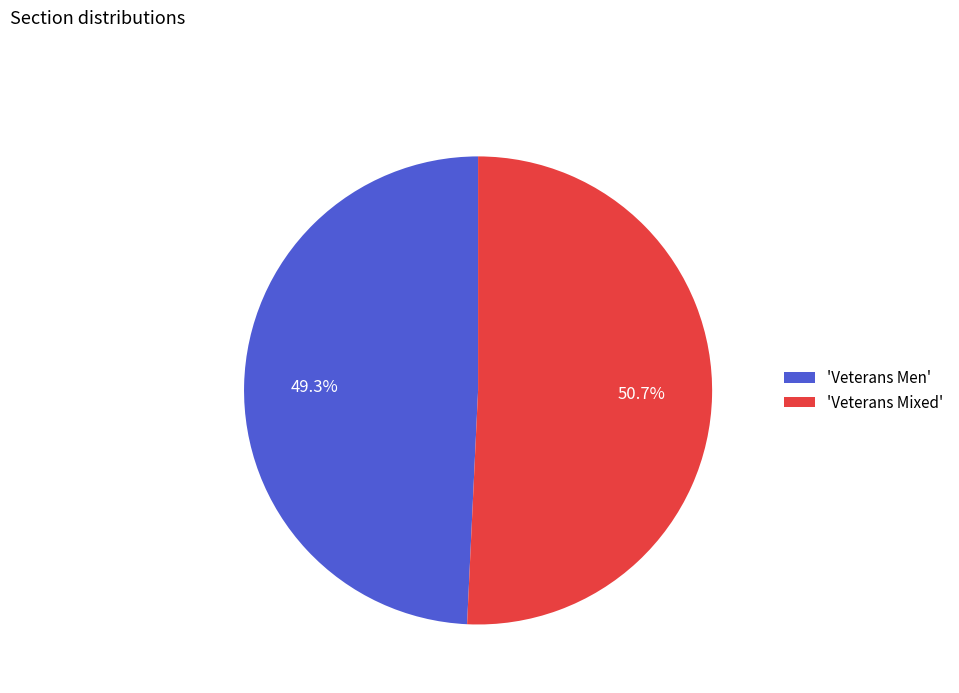

Is the sum of 'Veterans Men' and 'Veterans Mixed' greater than half?

Yes